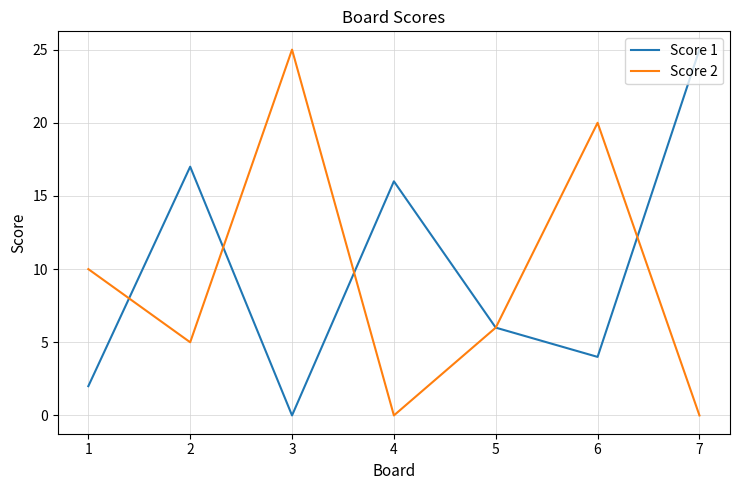

Where does the Score 2 series first go above 6?

1